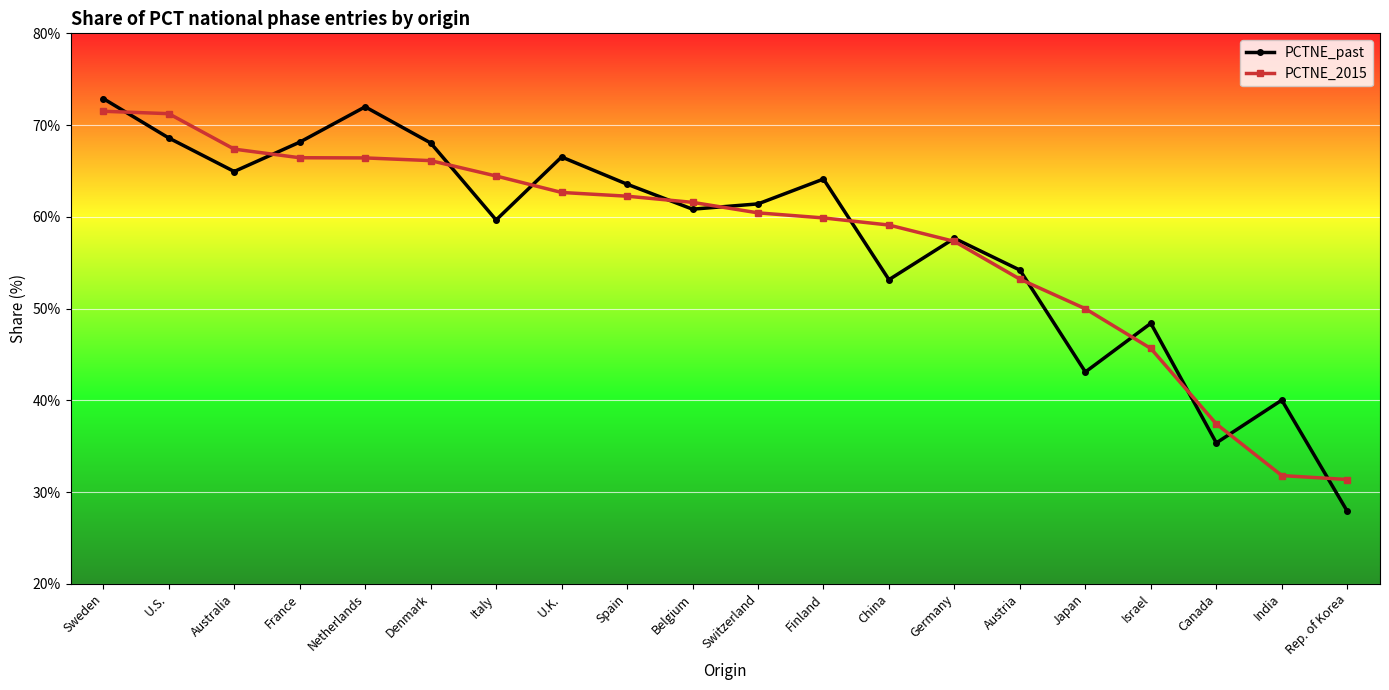

Which series has the largest range (max minus min)?

PCTNE_past